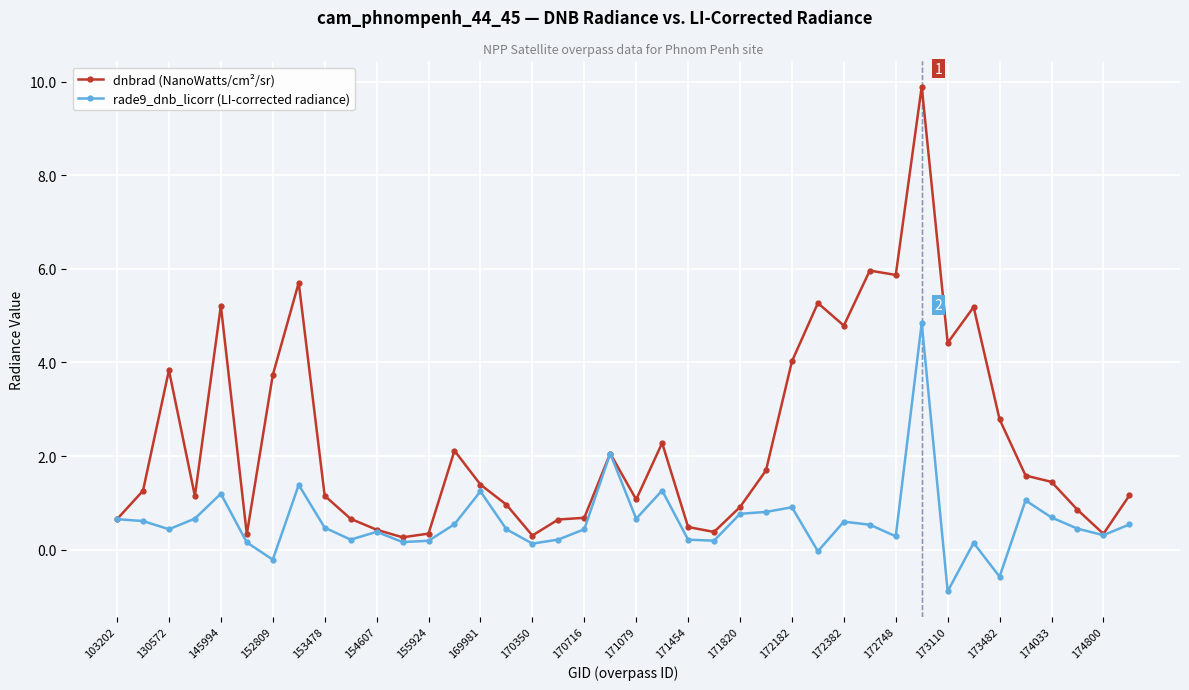

List the series in order of their overall mean, highest first.

dnbrad (NanoWatts/cm²/sr), rade9_dnb_licorr (LI-corrected radiance)